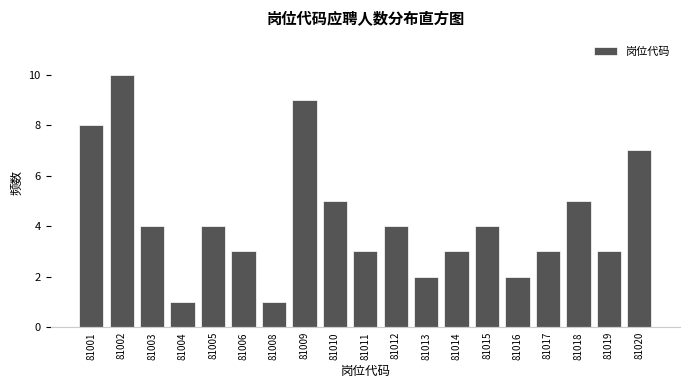

Reading right to left, transcribe all the data shown in this chart.

81020=7	81019=3	81018=5	81017=3	81016=2	81015=4	81014=3	81013=2	81012=4	81011=3	81010=5	81009=9	81008=1	81006=3	81005=4	81004=1	81003=4	81002=10	81001=8